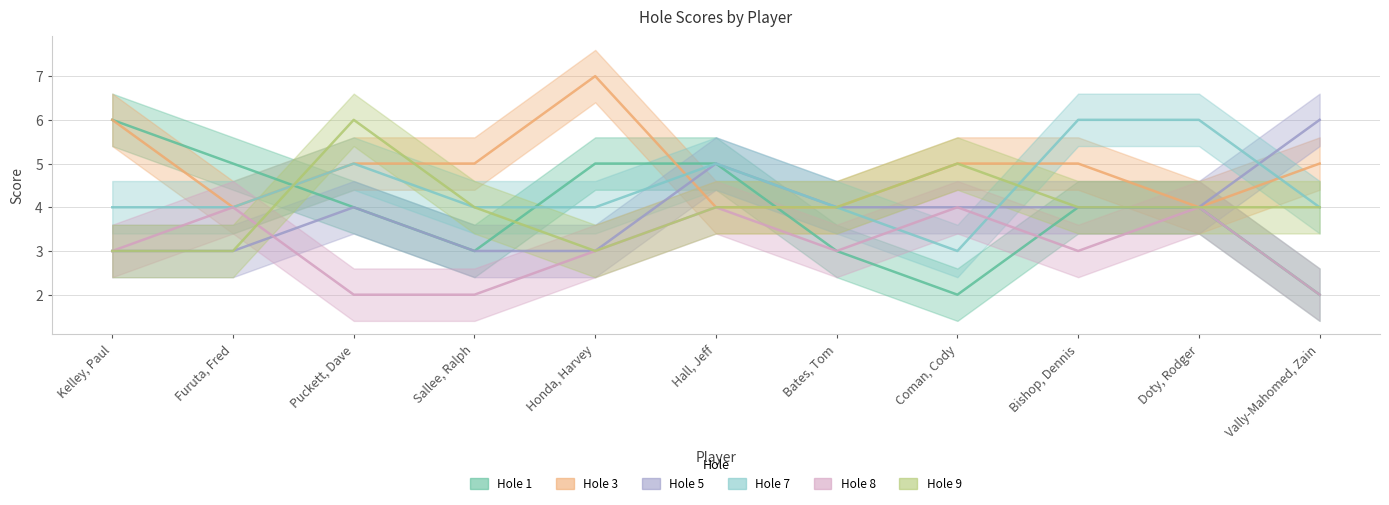

Is it true that Hole 5 equals 1 at Coman, Cody?

False